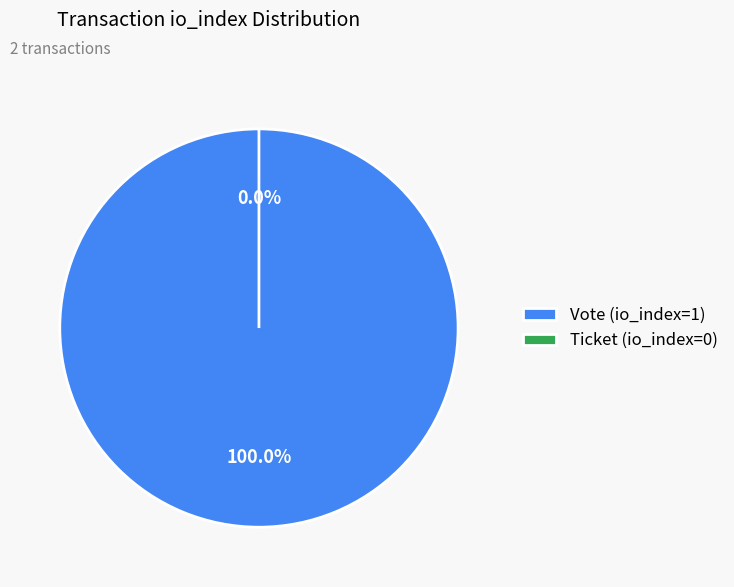

Combined, do Vote (io_index=1) and Ticket (io_index=0) account for over 50%?

Yes